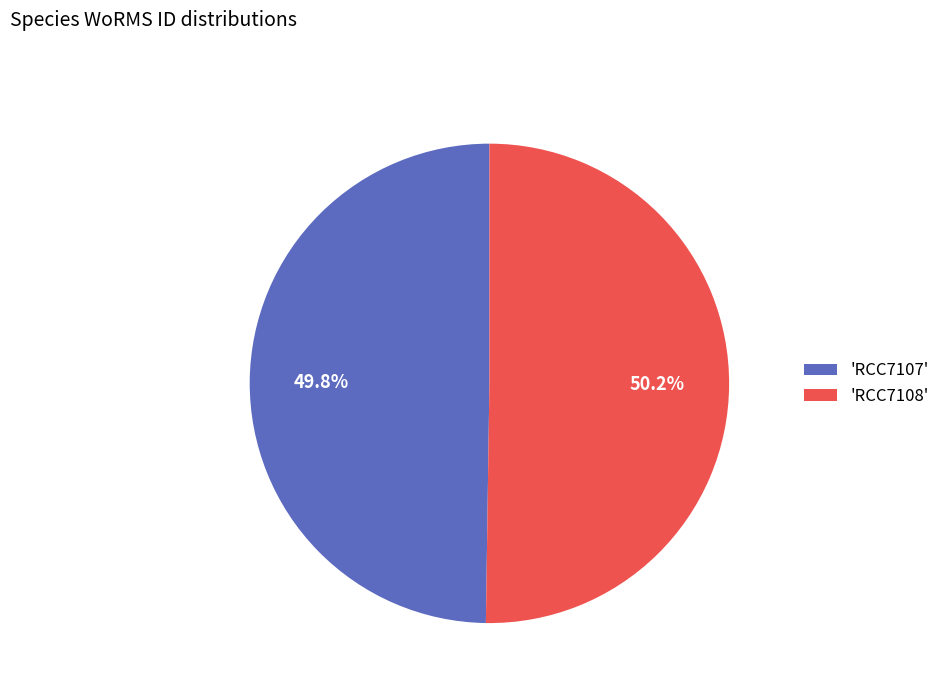

Is there any slice that represents more than half of the pie?

Yes